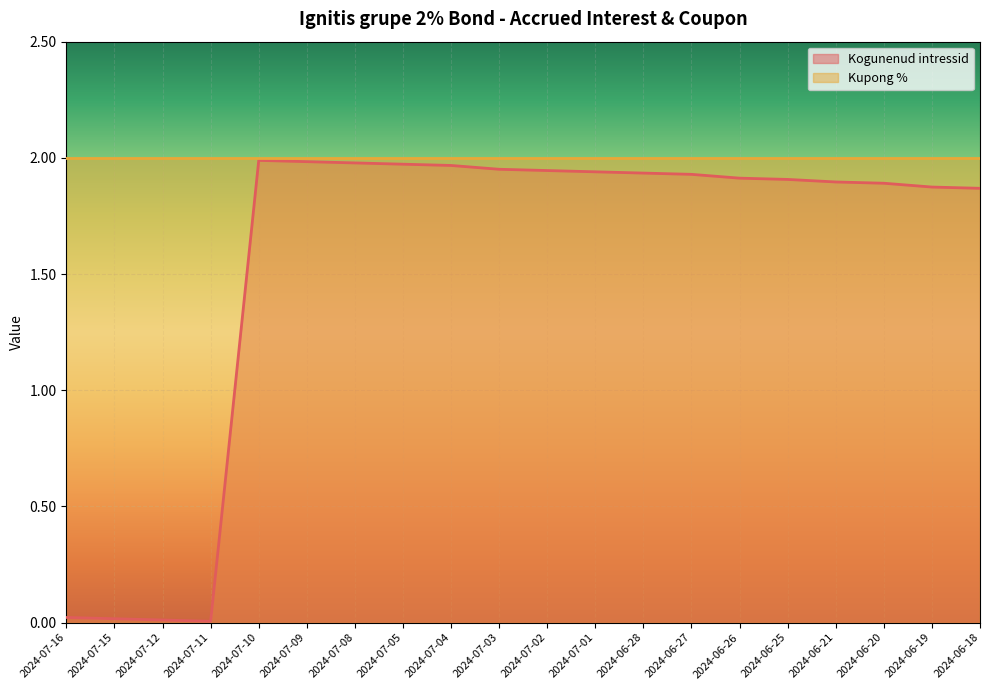

List the labels in order of value, largest first.

2024-07-10, 2024-07-09, 2024-07-08, 2024-07-05, 2024-07-04, 2024-07-03, 2024-07-02, 2024-07-01, 2024-06-28, 2024-06-27, 2024-06-26, 2024-06-25, 2024-06-21, 2024-06-20, 2024-06-19, 2024-06-18, 2024-07-16, 2024-07-15, 2024-07-12, 2024-07-11